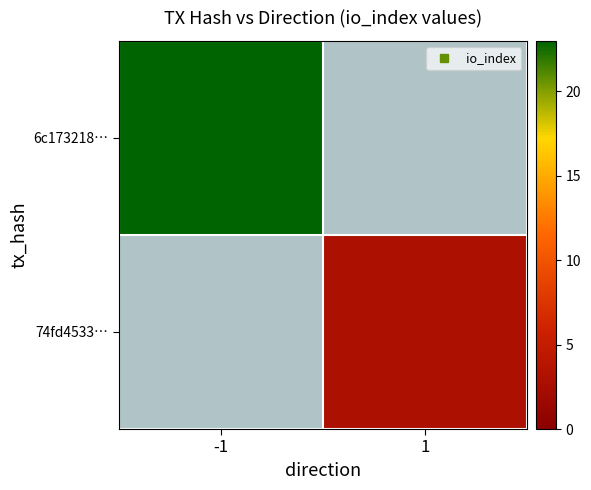

What is the minimum value shown in the chart?

3.0